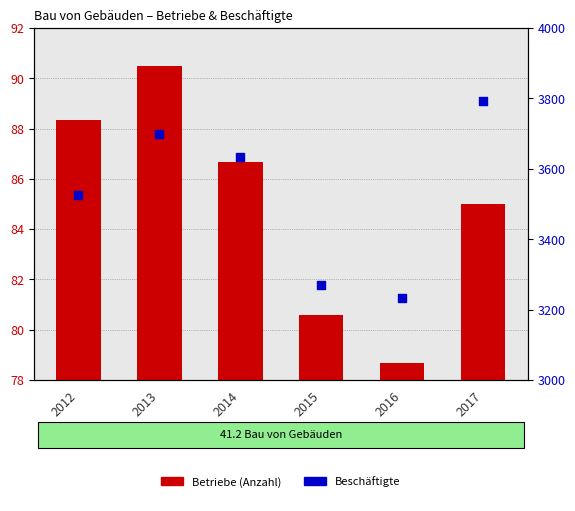

At which category is the sum across all series the highest?

2017